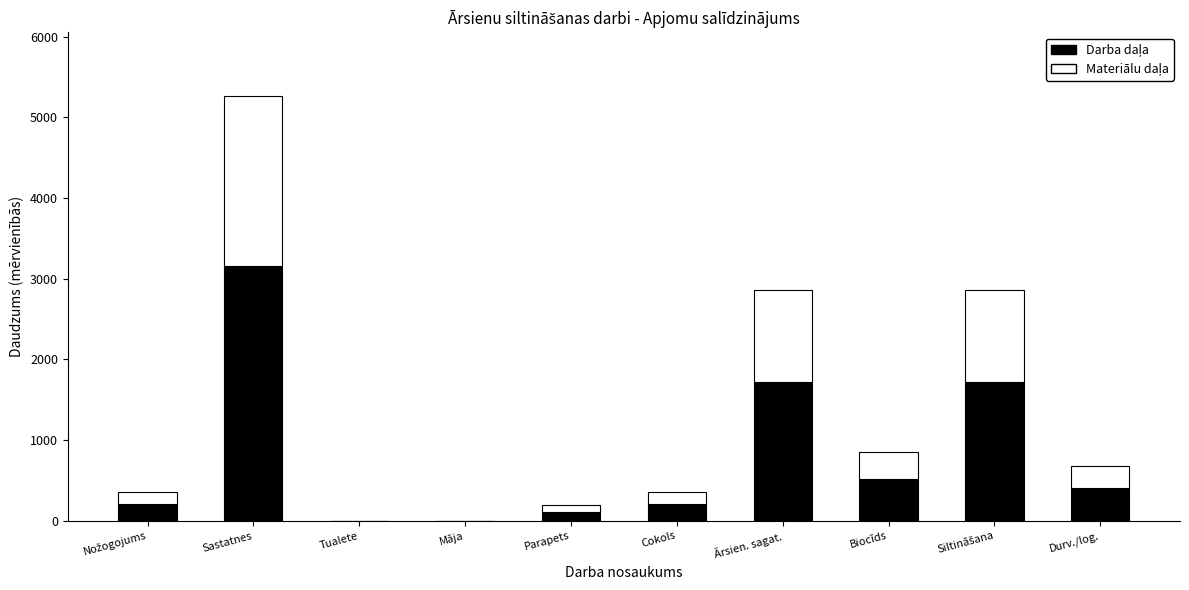

At which category is the sum across all series the highest?

Sastatnes